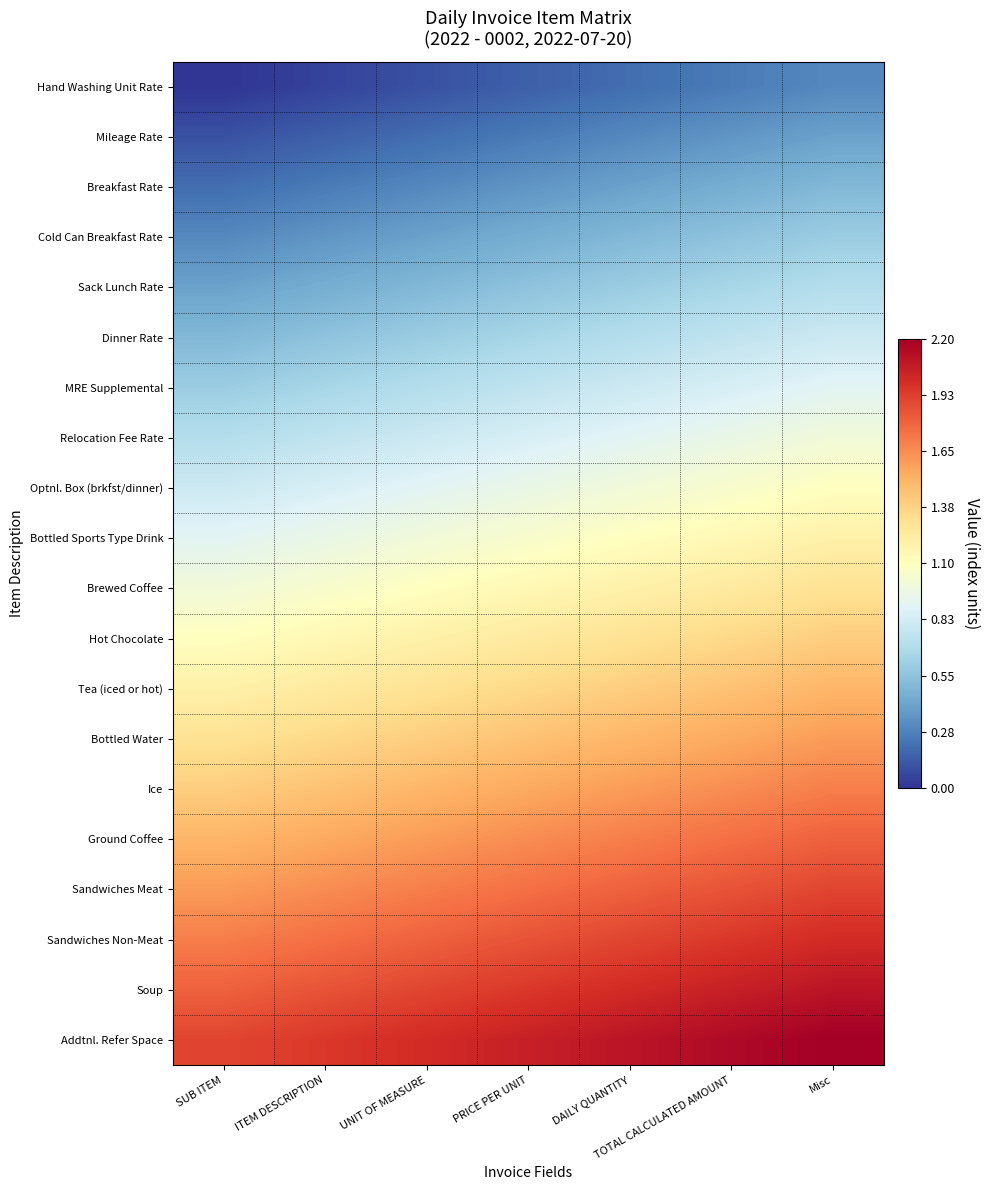

Reading right to left, list all the values displayed in this chart.

Hand Washing Unit Rate: Misc=0.3	TOTAL CALCULATED AMOUNT=0.2	DAILY QUANTITY=0.2	PRICE PER UNIT=0.1	UNIT OF MEASURE=0.1	ITEM DESCRIPTION=0.1	SUB ITEM=0.0
Mileage Rate: Misc=0.4	TOTAL CALCULATED AMOUNT=0.3	DAILY QUANTITY=0.3	PRICE PER UNIT=0.2	UNIT OF MEASURE=0.2	ITEM DESCRIPTION=0.1	SUB ITEM=0.1
Breakfast Rate: Misc=0.5	TOTAL CALCULATED AMOUNT=0.5	DAILY QUANTITY=0.4	PRICE PER UNIT=0.3	UNIT OF MEASURE=0.3	ITEM DESCRIPTION=0.2	SUB ITEM=0.2
Cold Can Breakfast Rate: Misc=0.6	TOTAL CALCULATED AMOUNT=0.6	DAILY QUANTITY=0.5	PRICE PER UNIT=0.5	UNIT OF MEASURE=0.4	ITEM DESCRIPTION=0.3	SUB ITEM=0.3
Sack Lunch Rate: Misc=0.7	TOTAL CALCULATED AMOUNT=0.7	DAILY QUANTITY=0.6	PRICE PER UNIT=0.6	UNIT OF MEASURE=0.5	ITEM DESCRIPTION=0.5	SUB ITEM=0.4
Dinner Rate: Misc=0.8	TOTAL CALCULATED AMOUNT=0.8	DAILY QUANTITY=0.7	PRICE PER UNIT=0.7	UNIT OF MEASURE=0.6	ITEM DESCRIPTION=0.6	SUB ITEM=0.5
MRE Supplemental: Misc=0.9	TOTAL CALCULATED AMOUNT=0.8	DAILY QUANTITY=0.8	PRICE PER UNIT=0.8	UNIT OF MEASURE=0.7	ITEM DESCRIPTION=0.7	SUB ITEM=0.6
Relocation Fee Rate: Misc=1.0	TOTAL CALCULATED AMOUNT=0.9	DAILY QUANTITY=0.9	PRICE PER UNIT=0.8	UNIT OF MEASURE=0.8	ITEM DESCRIPTION=0.8	SUB ITEM=0.7
Optnl. Box (brkfst/dinner): Misc=1.1	TOTAL CALCULATED AMOUNT=1.1	DAILY QUANTITY=1.0	PRICE PER UNIT=0.9	UNIT OF MEASURE=0.9	ITEM DESCRIPTION=0.8	SUB ITEM=0.8
Bottled Sports Type Drink: Misc=1.2	TOTAL CALCULATED AMOUNT=1.1	DAILY QUANTITY=1.1	PRICE PER UNIT=1.1	UNIT OF MEASURE=1.0	ITEM DESCRIPTION=0.9	SUB ITEM=0.9
Brewed Coffee: Misc=1.3	TOTAL CALCULATED AMOUNT=1.2	DAILY QUANTITY=1.2	PRICE PER UNIT=1.1	UNIT OF MEASURE=1.1	ITEM DESCRIPTION=1.1	SUB ITEM=1.0
Hot Chocolate: Misc=1.4	TOTAL CALCULATED AMOUNT=1.4	DAILY QUANTITY=1.3	PRICE PER UNIT=1.2	UNIT OF MEASURE=1.2	ITEM DESCRIPTION=1.1	SUB ITEM=1.1
Tea (iced or hot): Misc=1.5	TOTAL CALCULATED AMOUNT=1.4	DAILY QUANTITY=1.4	PRICE PER UNIT=1.4	UNIT OF MEASURE=1.3	ITEM DESCRIPTION=1.2	SUB ITEM=1.2
Bottled Water: Misc=1.6	TOTAL CALCULATED AMOUNT=1.6	DAILY QUANTITY=1.5	PRICE PER UNIT=1.4	UNIT OF MEASURE=1.4	ITEM DESCRIPTION=1.4	SUB ITEM=1.3
Ice: Misc=1.7	TOTAL CALCULATED AMOUNT=1.6	DAILY QUANTITY=1.6	PRICE PER UNIT=1.6	UNIT OF MEASURE=1.5	ITEM DESCRIPTION=1.4	SUB ITEM=1.4
Ground Coffee: Misc=1.8	TOTAL CALCULATED AMOUNT=1.8	DAILY QUANTITY=1.7	PRICE PER UNIT=1.6	UNIT OF MEASURE=1.6	ITEM DESCRIPTION=1.6	SUB ITEM=1.5
Sandwiches Meat: Misc=1.9	TOTAL CALCULATED AMOUNT=1.9	DAILY QUANTITY=1.8	PRICE PER UNIT=1.8	UNIT OF MEASURE=1.7	ITEM DESCRIPTION=1.6	SUB ITEM=1.6
Sandwiches Non-Meat: Misc=2.0	TOTAL CALCULATED AMOUNT=1.9	DAILY QUANTITY=1.9	PRICE PER UNIT=1.9	UNIT OF MEASURE=1.8	ITEM DESCRIPTION=1.8	SUB ITEM=1.7
Soup: Misc=2.1	TOTAL CALCULATED AMOUNT=2.0	DAILY QUANTITY=2.0	PRICE PER UNIT=1.9	UNIT OF MEASURE=1.9	ITEM DESCRIPTION=1.9	SUB ITEM=1.8
Addtnl. Refer Space: Misc=2.2	TOTAL CALCULATED AMOUNT=2.1	DAILY QUANTITY=2.1	PRICE PER UNIT=2.0	UNIT OF MEASURE=2.0	ITEM DESCRIPTION=1.9	SUB ITEM=1.9